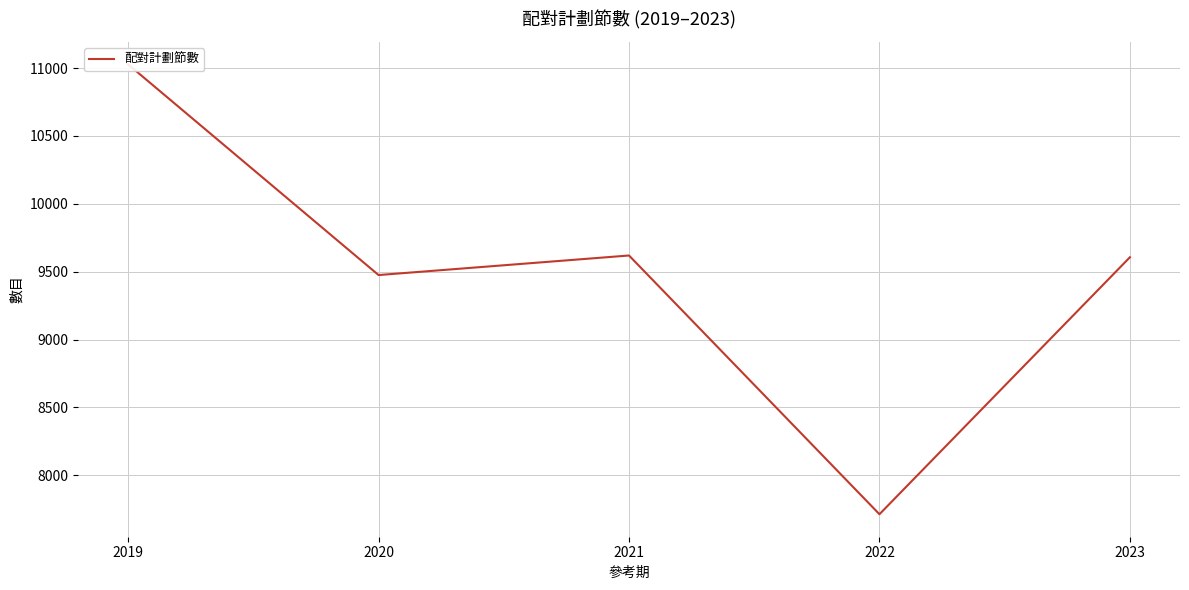

Rank the categories by value from highest to lowest.

2019, 2021, 2023, 2020, 2022